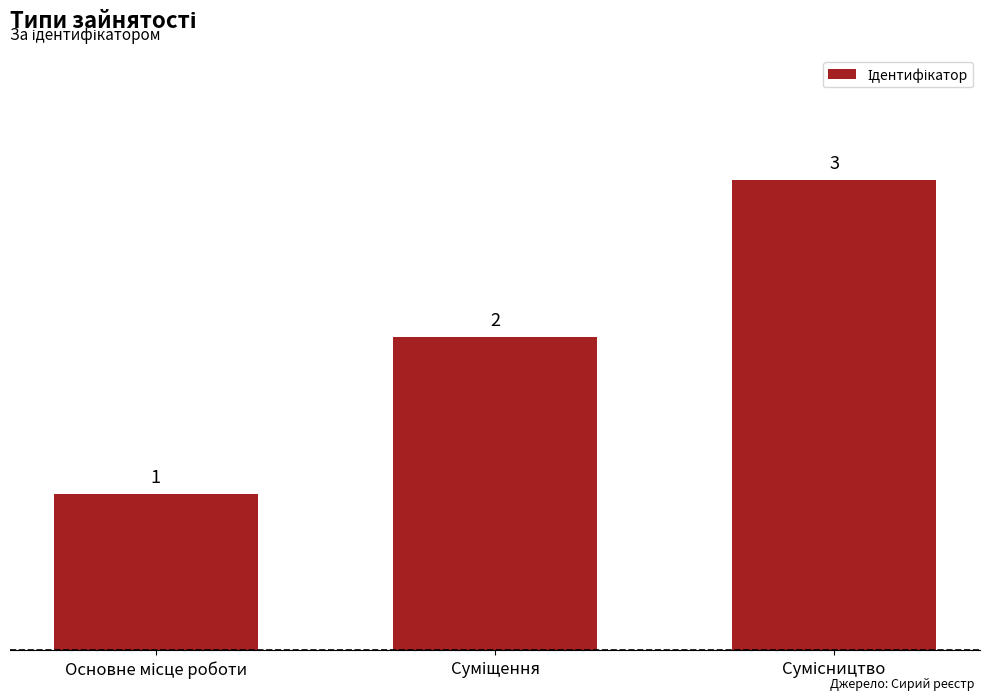

Reading left to right, extract all data points from this chart.

1	2	3